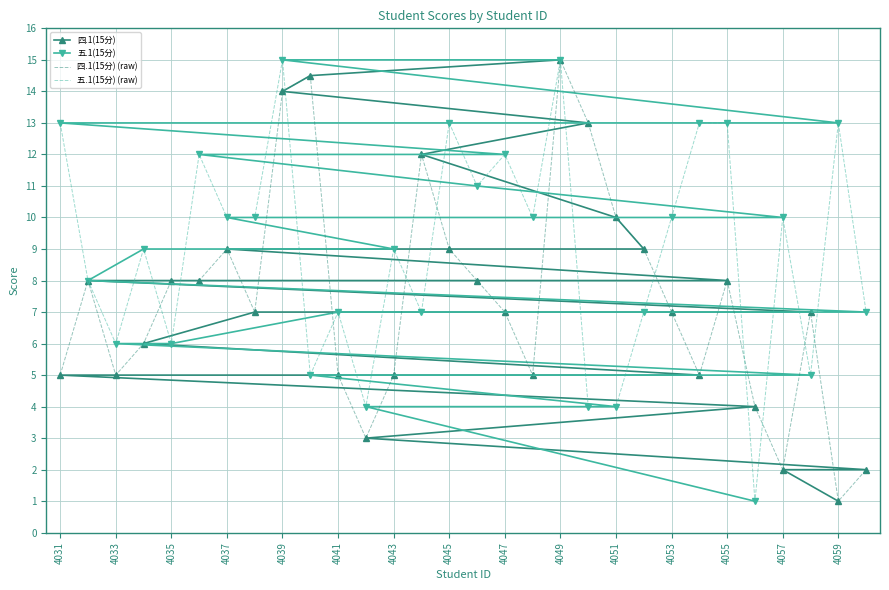

What is the difference between the second highest and second lowest values in the 四.1(15分) (raw) series?

12.5